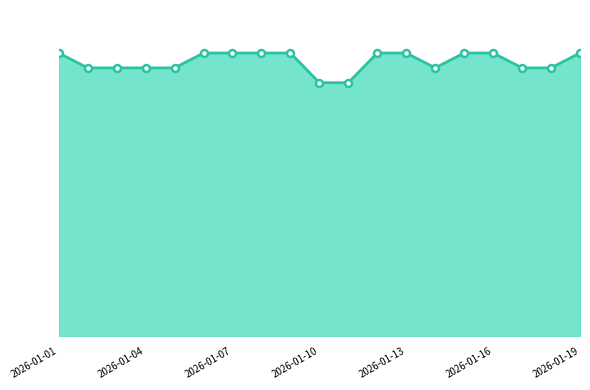

Does the chart have visible grid lines?

No